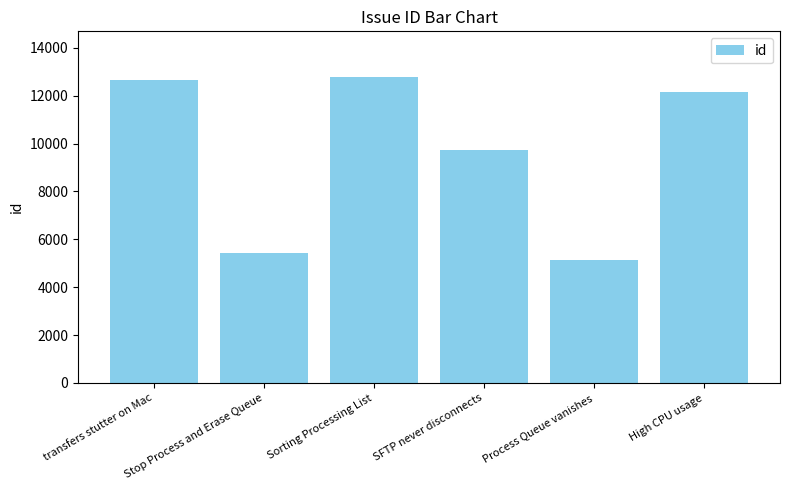

Between Process Queue vanishes and transfers stutter on Mac, which is larger?

transfers stutter on Mac